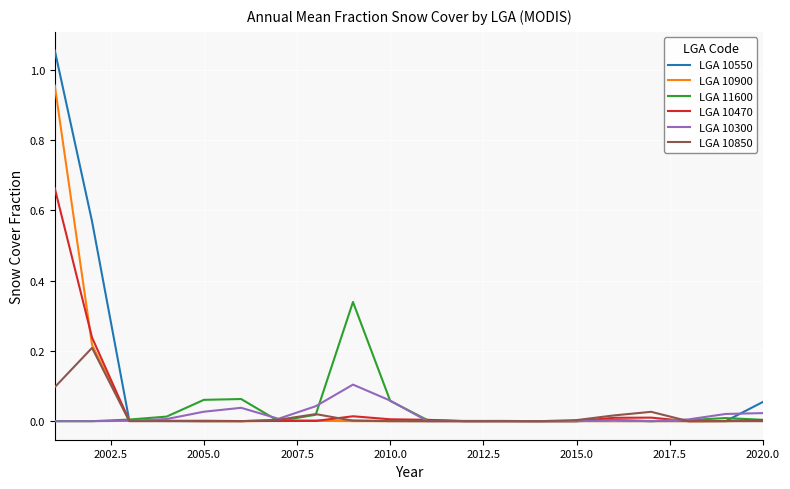

Which series has the widest spread of values?

LGA 10550